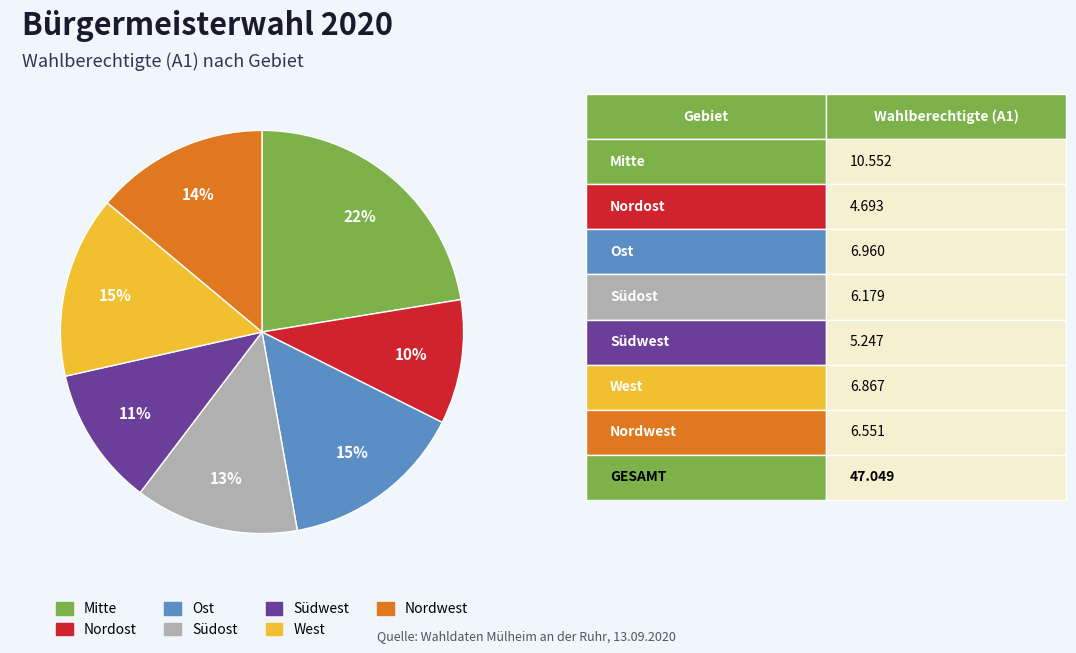

To the nearest percent, what is the combined percentage of Südost and West?

28%